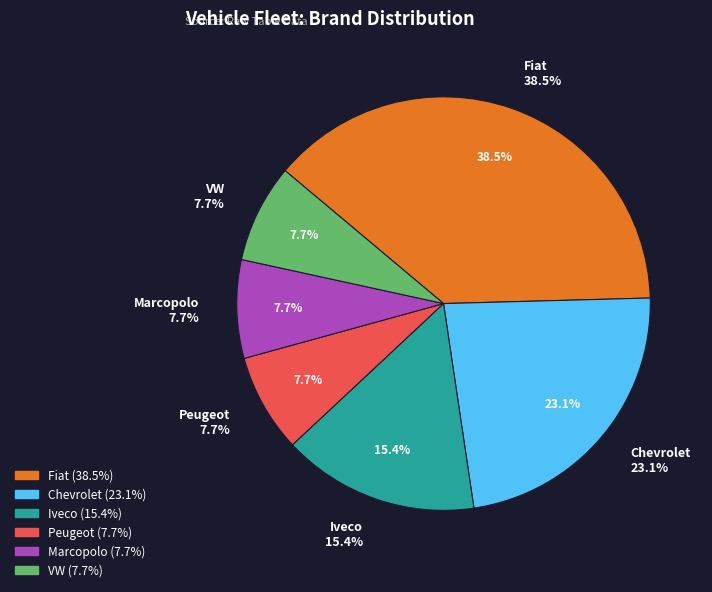

Rank the categories by value from lowest to highest.

Peugeot, Marcopolo, VW, Iveco, Chevrolet, Fiat